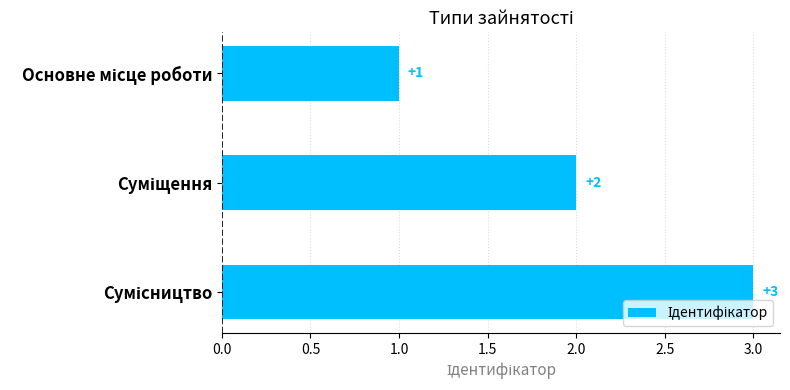

What is the value of the 2nd bar from the top?

2